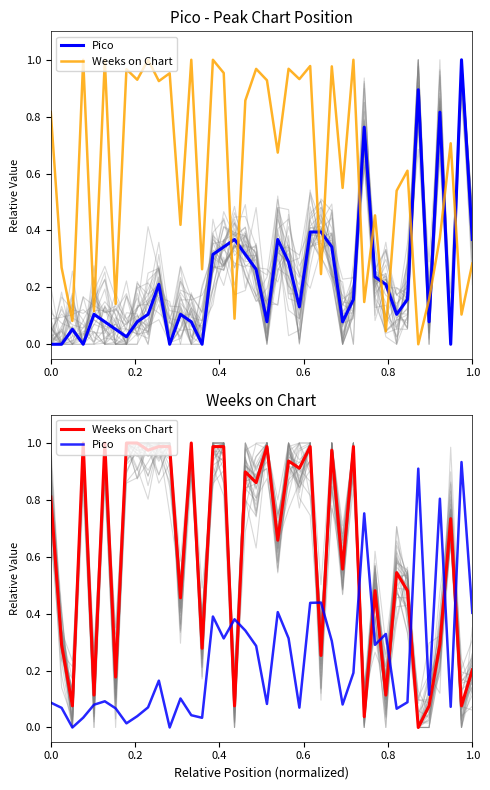

Which series has the largest range (max minus min)?

Weeks on Chart